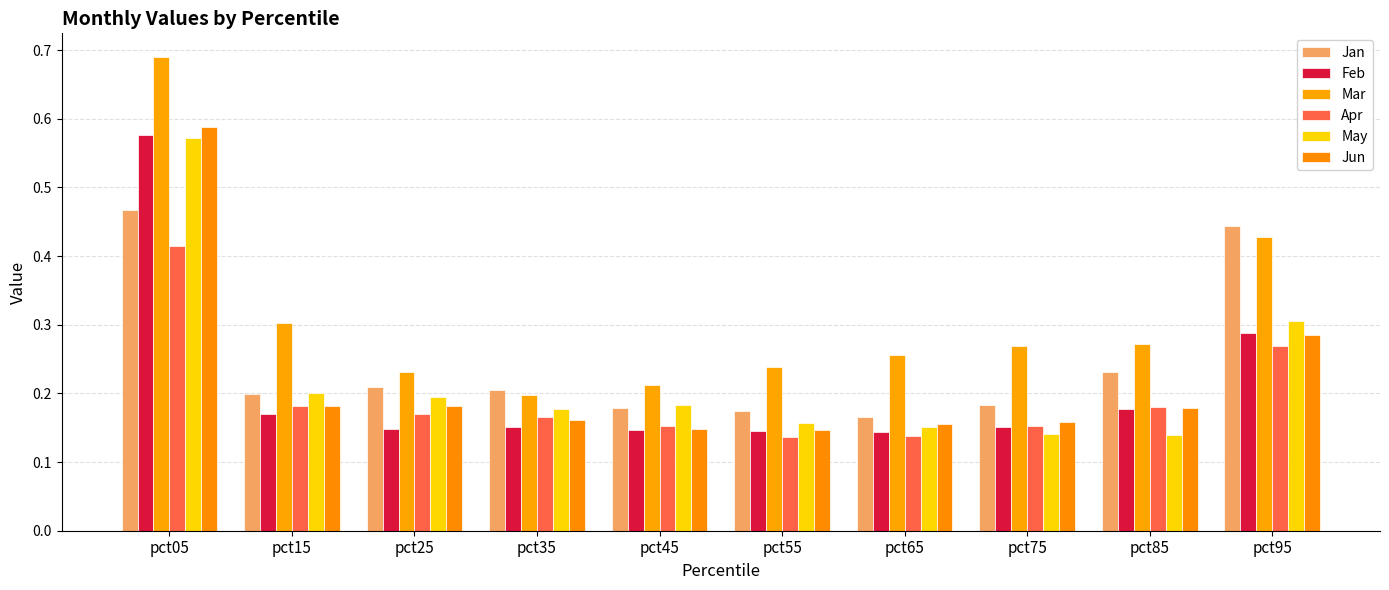

At pct55, list the series in order from largest to smallest.

Mar, Jan, May, Jun, Feb, Apr